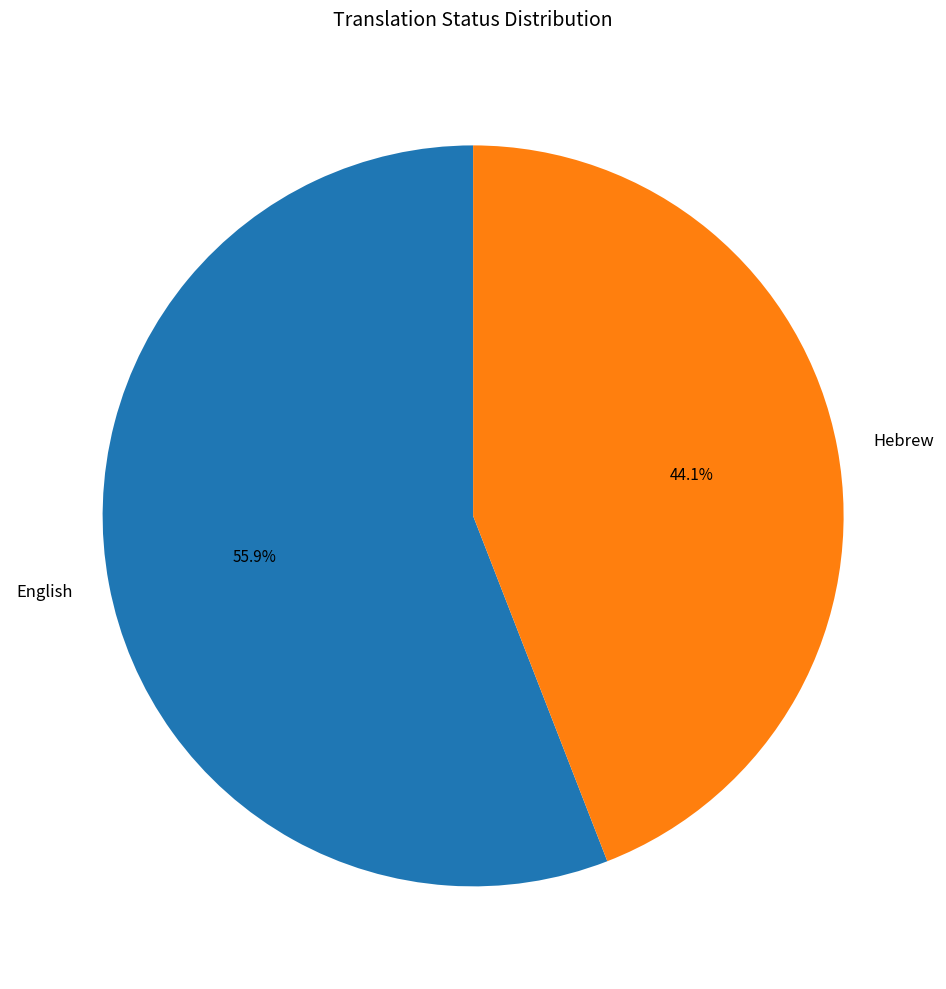

To the nearest percent, what is the average slice percentage?

50%